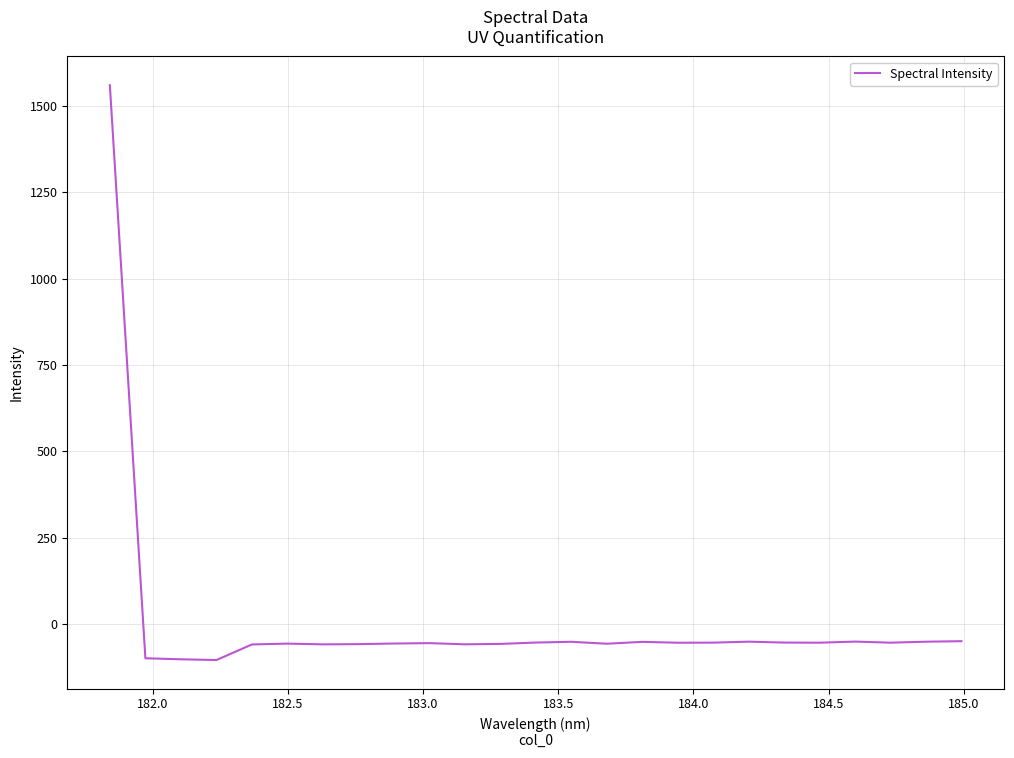

What is the smallest value displayed?

-104.6